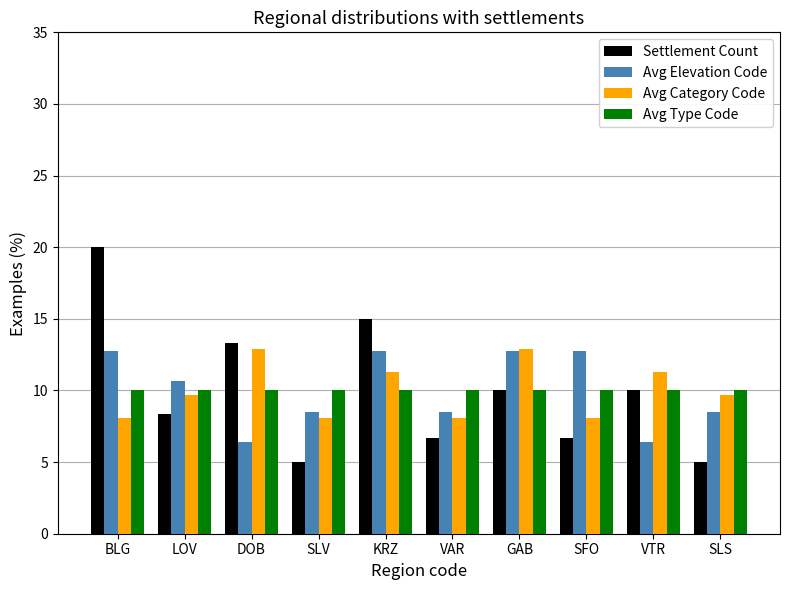

How many data points does each series have?

10